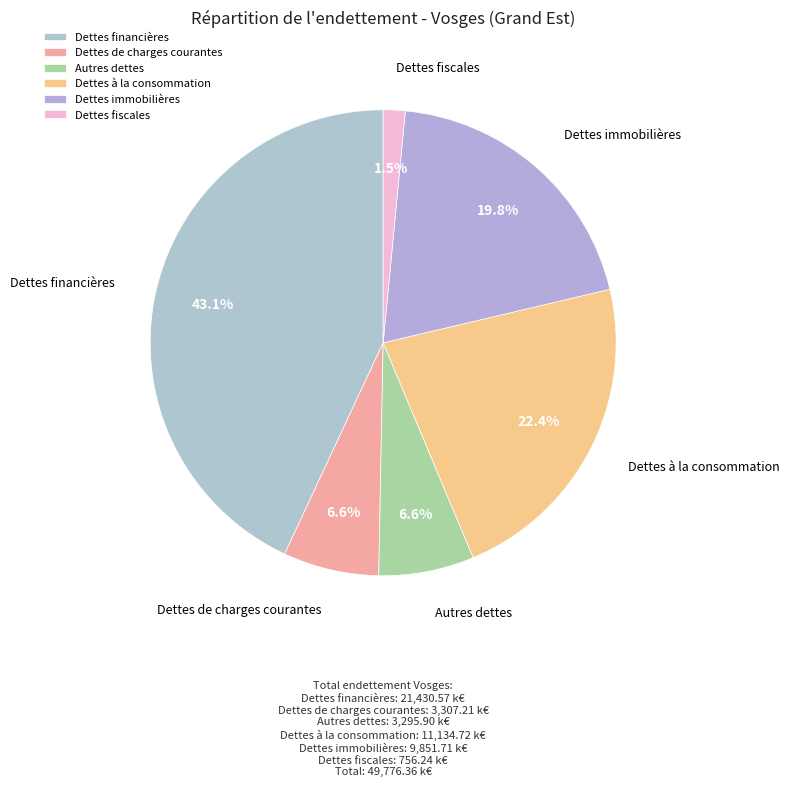

Does Dettes à la consommation represent more than half of the total?

No